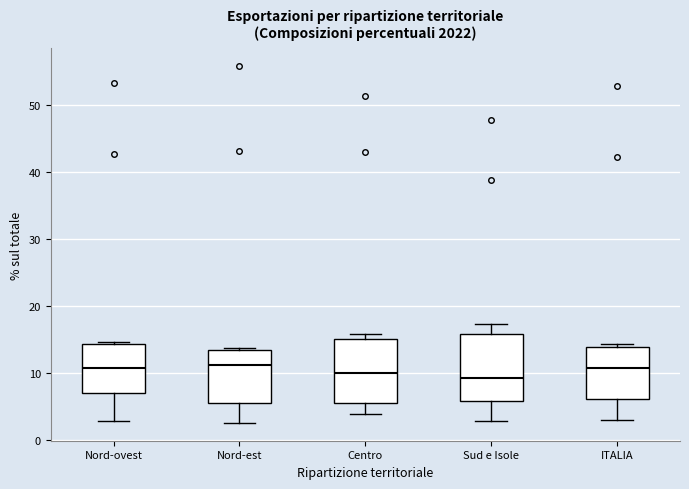

Where is the lower edge of the box for Sud e Isole on the y-axis? The values are not printed on the chart, so give them approximately, as read against the axis.

6